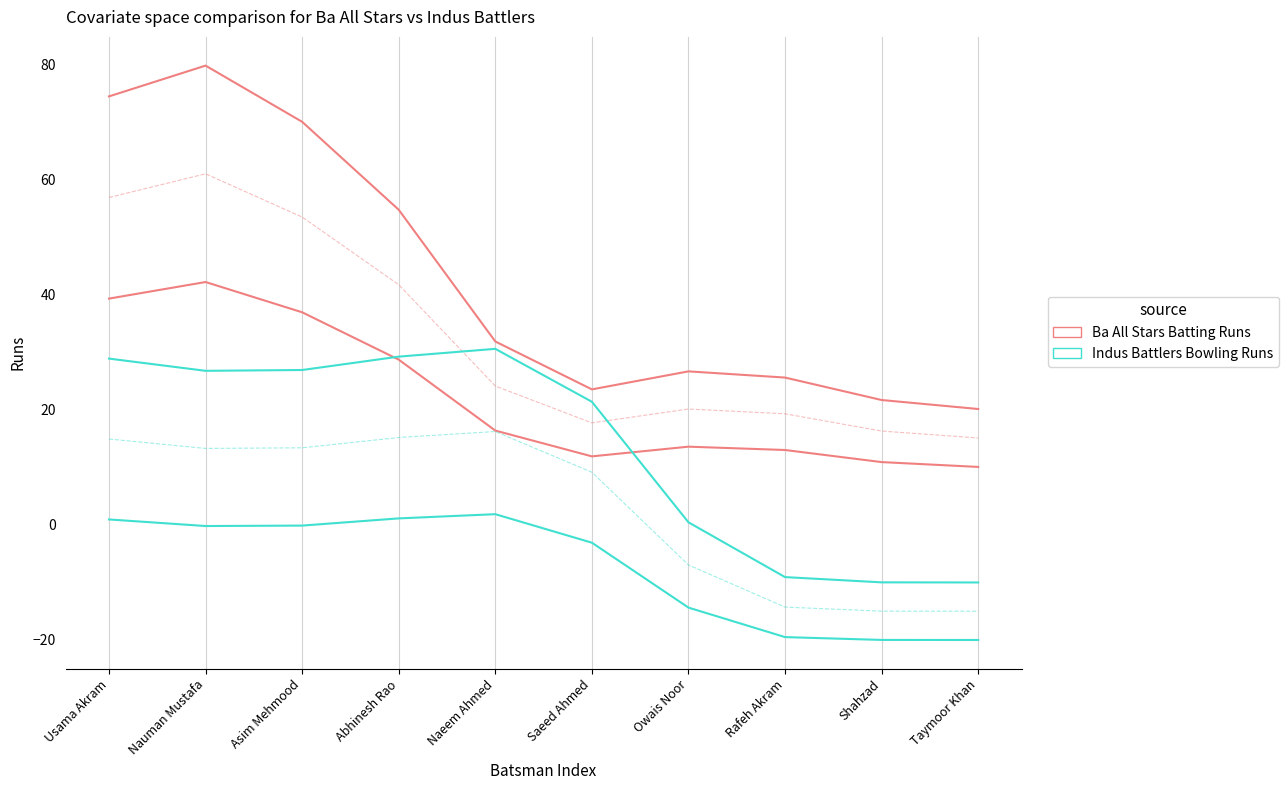

Where is Ba All Stars Batting Runs nearest to the value 49?

Abhinesh Rao